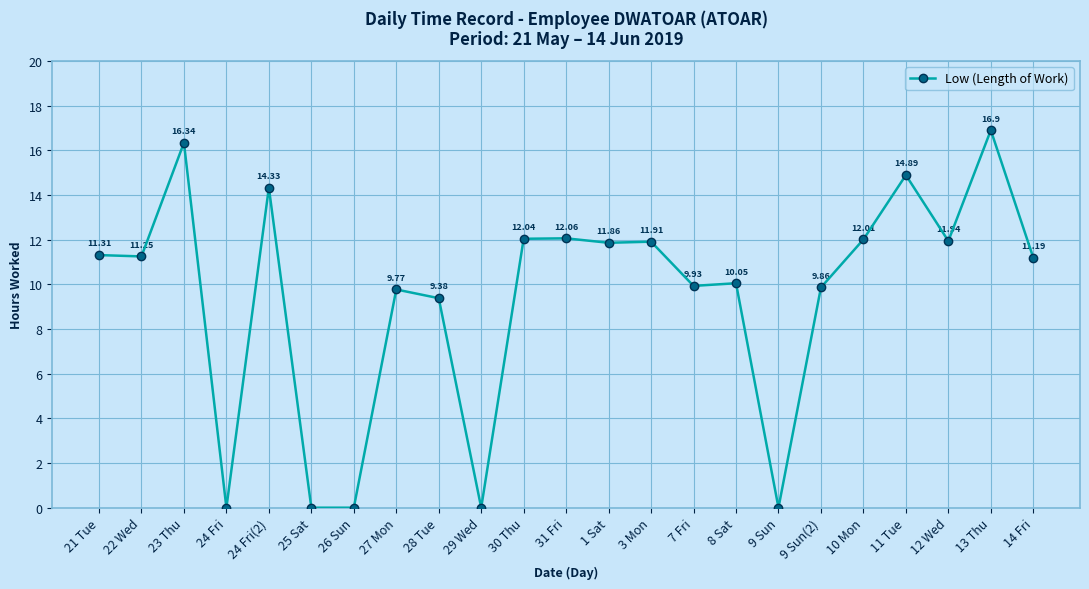

How many series are shown in this chart?

1